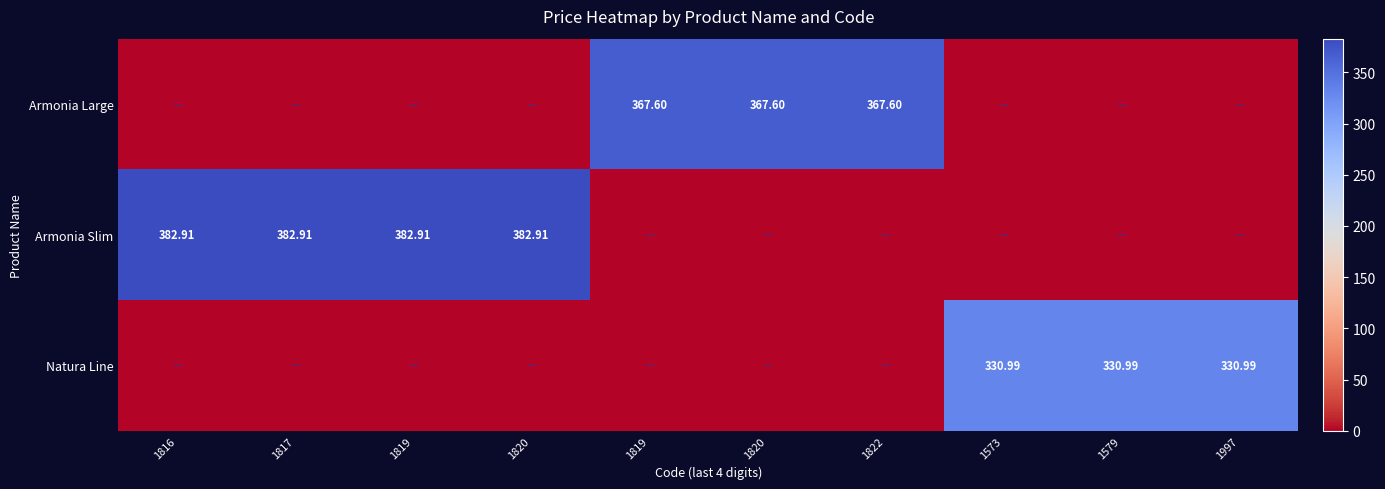

True or false: Natura Line has a value of 490.7 at 1997.

False